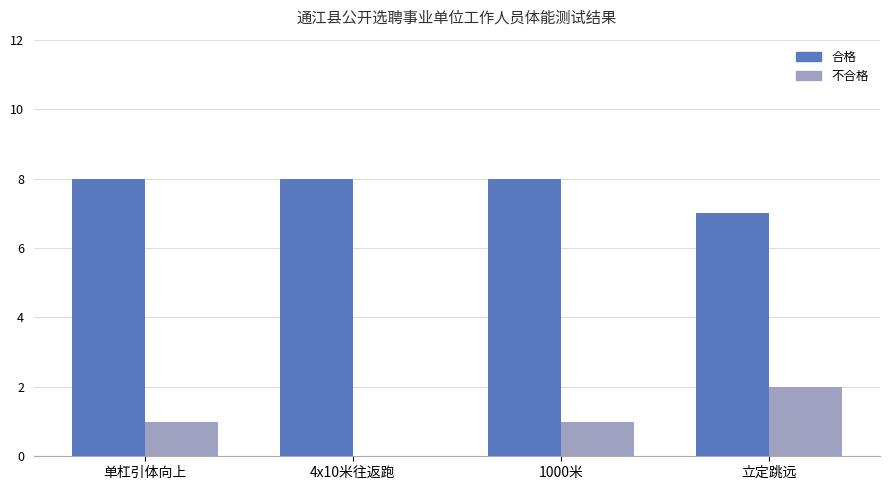

How many data points does each series have?

4